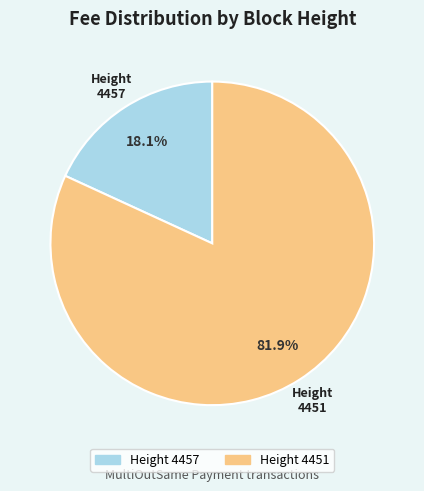

Count the number of slices in the pie.

2